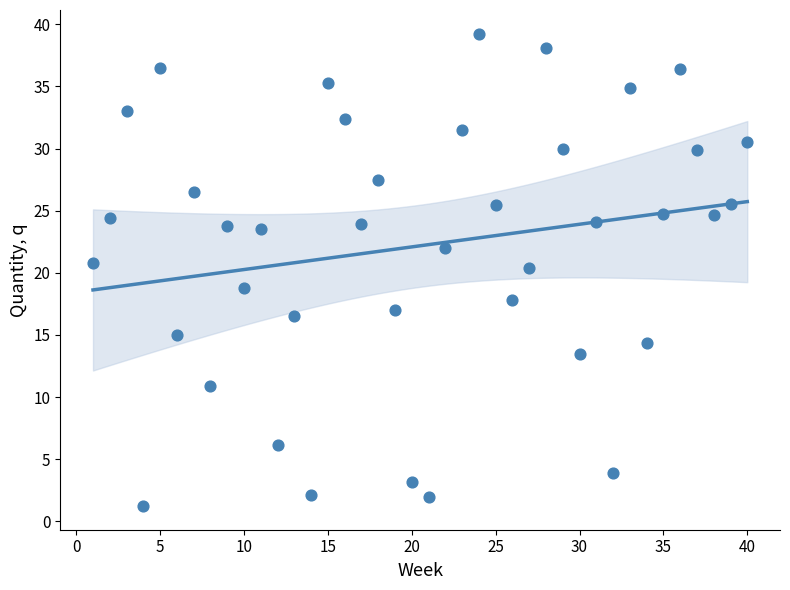

What is the range of X values (max minus min)?

39.0